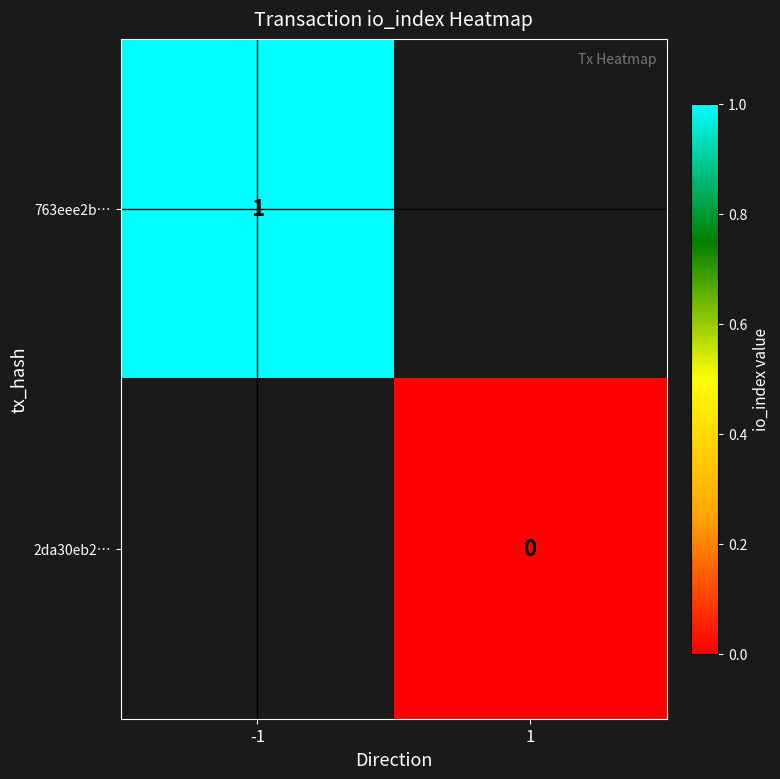

Which category has the lowest value across all series?

1